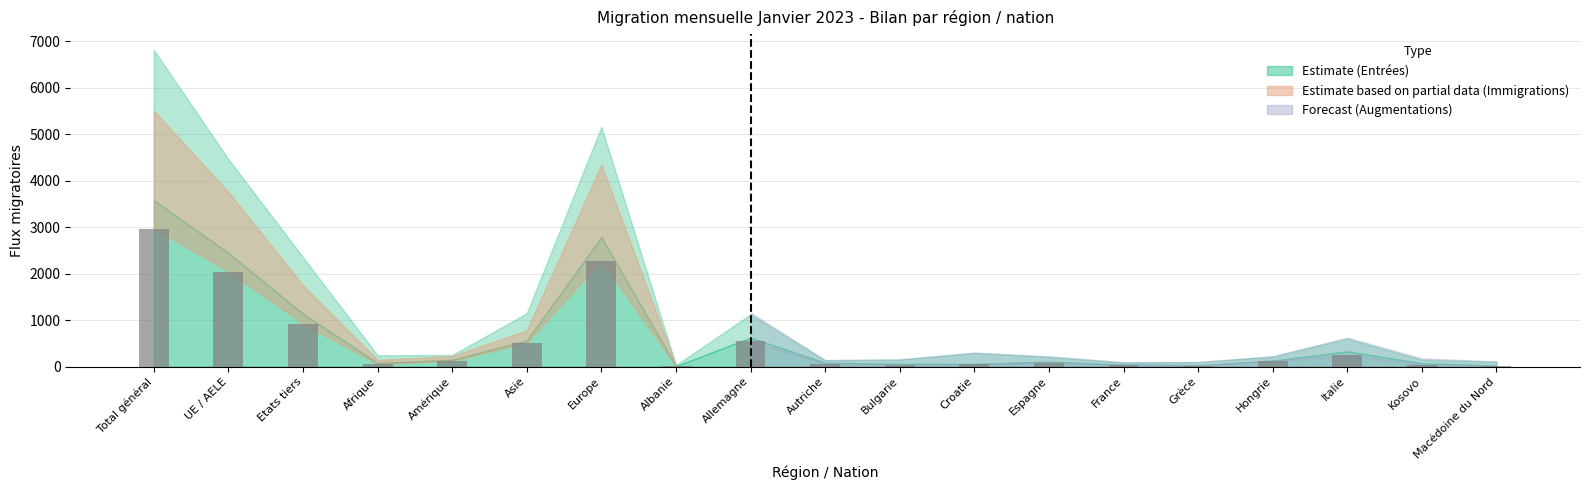

What is the sum of all values?

10126